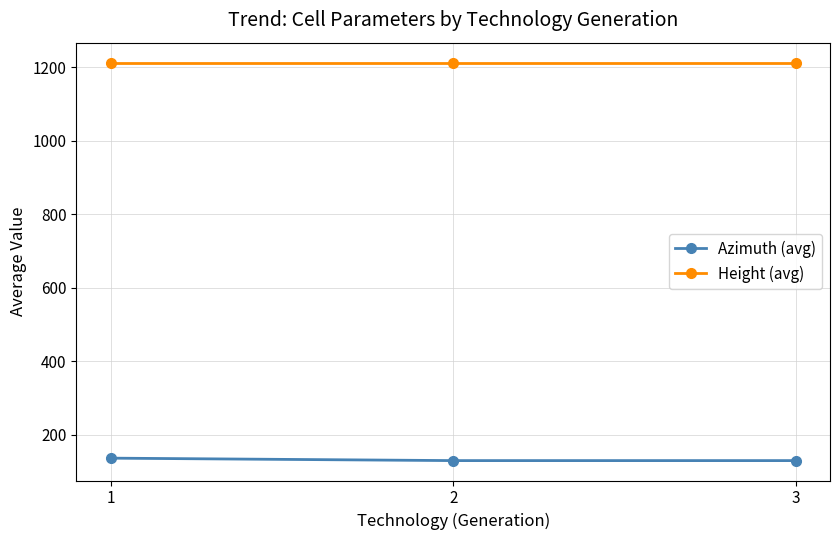

Does the chart have visible grid lines?

Yes